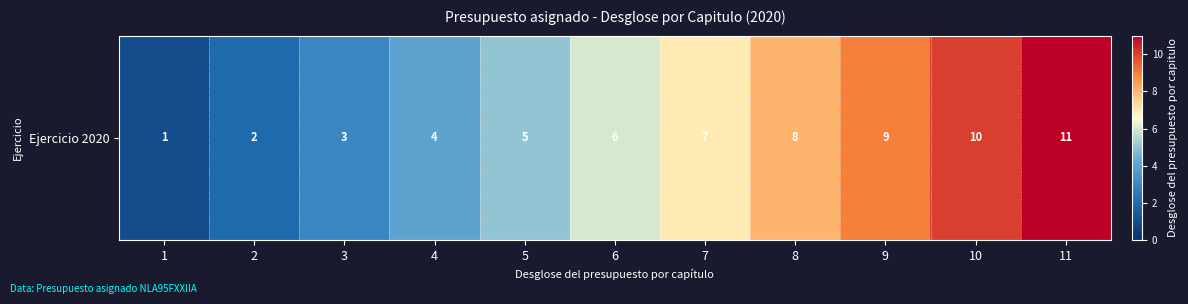

What is the change in value from 10 to 11?

+1